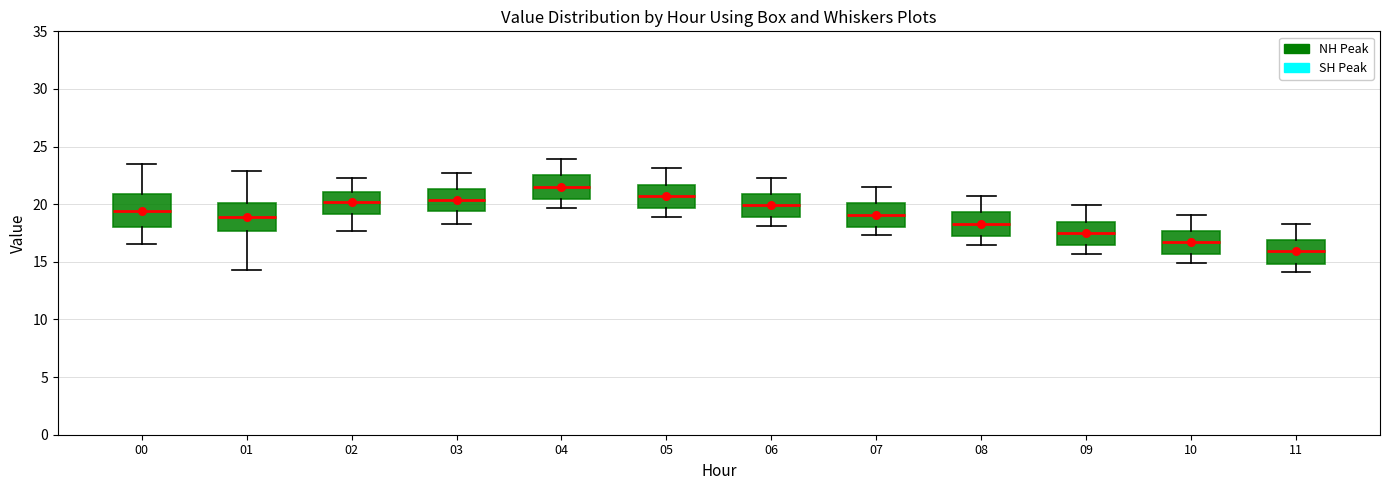

Reading left to right, transcribe this box plot: for each box, give where its median line is, the range the box spans, and where its two whiskers end, as read against the y-axis. The values are not printed on the chart, so give them approximately, as read against the axis.

00: median 19.5, box 18.0 to 21.0, whiskers 16.5 to 23.5
01: median 19.0, box 17.5 to 20.0, whiskers 14.5 to 23.0
02: median 20.0, box 19.0 to 21.0, whiskers 17.5 to 22.5
03: median 20.5, box 19.5 to 21.5, whiskers 18.5 to 22.5
04: median 21.5, box 20.5 to 22.5, whiskers 19.5 to 24.0
05: median 20.5, box 19.5 to 21.5, whiskers 19.0 to 23.0
06: median 20.0, box 19.0 to 21.0, whiskers 18.0 to 22.5
07: median 19.0, box 18.0 to 20.0, whiskers 17.5 to 21.5
08: median 18.5, box 17.5 to 19.5, whiskers 16.5 to 20.5
09: median 17.5, box 16.5 to 18.5, whiskers 15.5 to 20.0
10: median 16.5, box 15.5 to 17.5, whiskers 15.0 to 19.0
11: median 16.0, box 15.0 to 17.0, whiskers 14.0 to 18.5